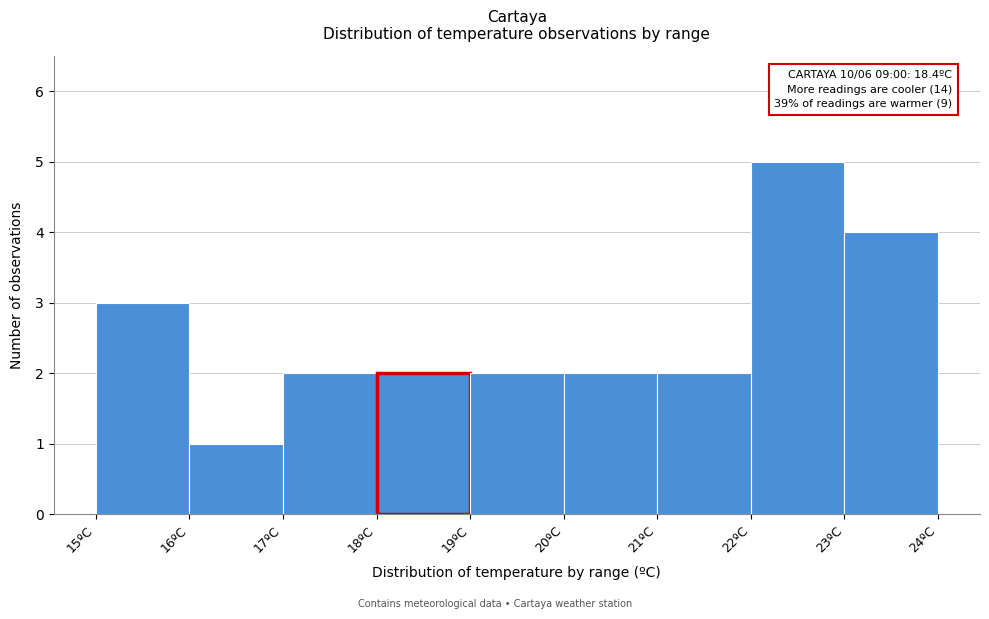

Over which range of the x-axis is the bar tallest?

22 to 23